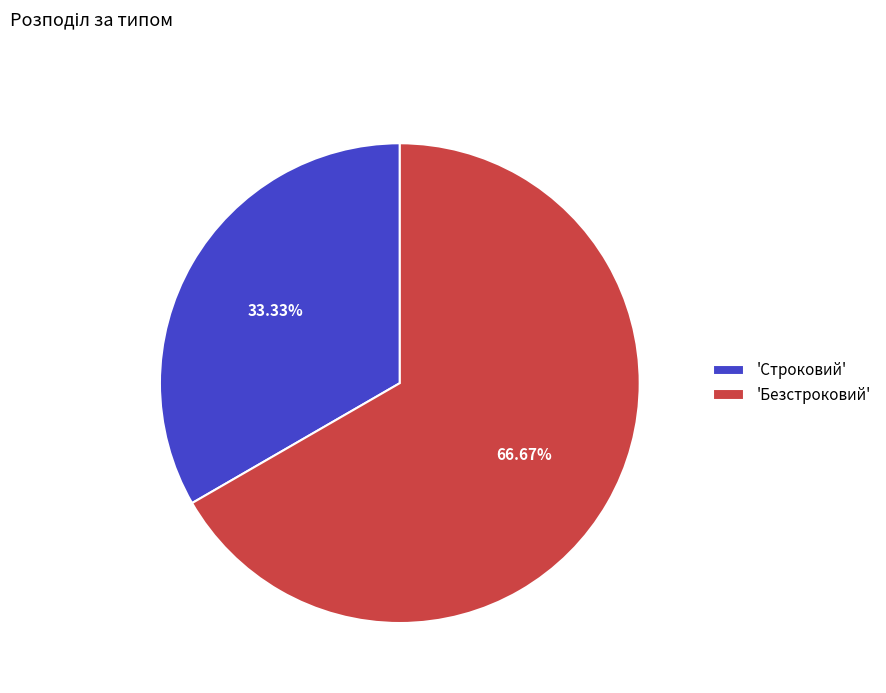

Which category has the smallest portion of the pie?

'Строковий'